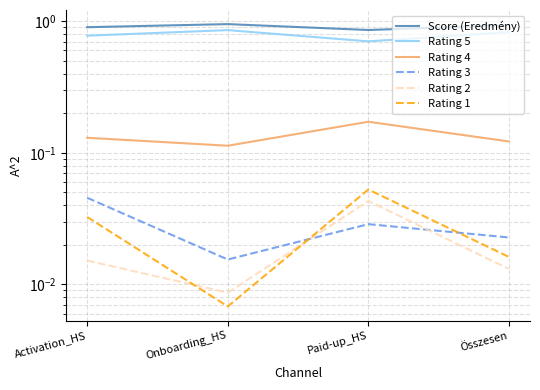

At how many categories does at least one series exceed 0?

4